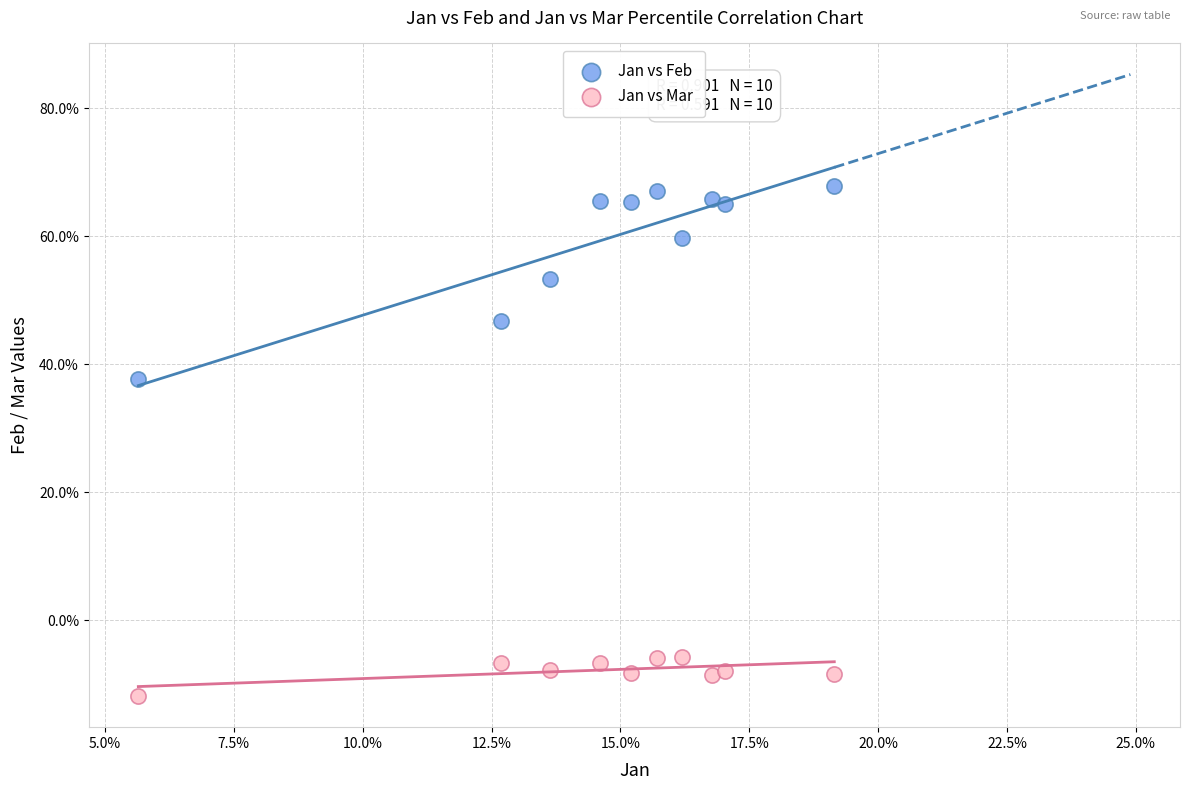

What are all the series names shown in the legend?

Jan vs Feb, Jan vs Mar